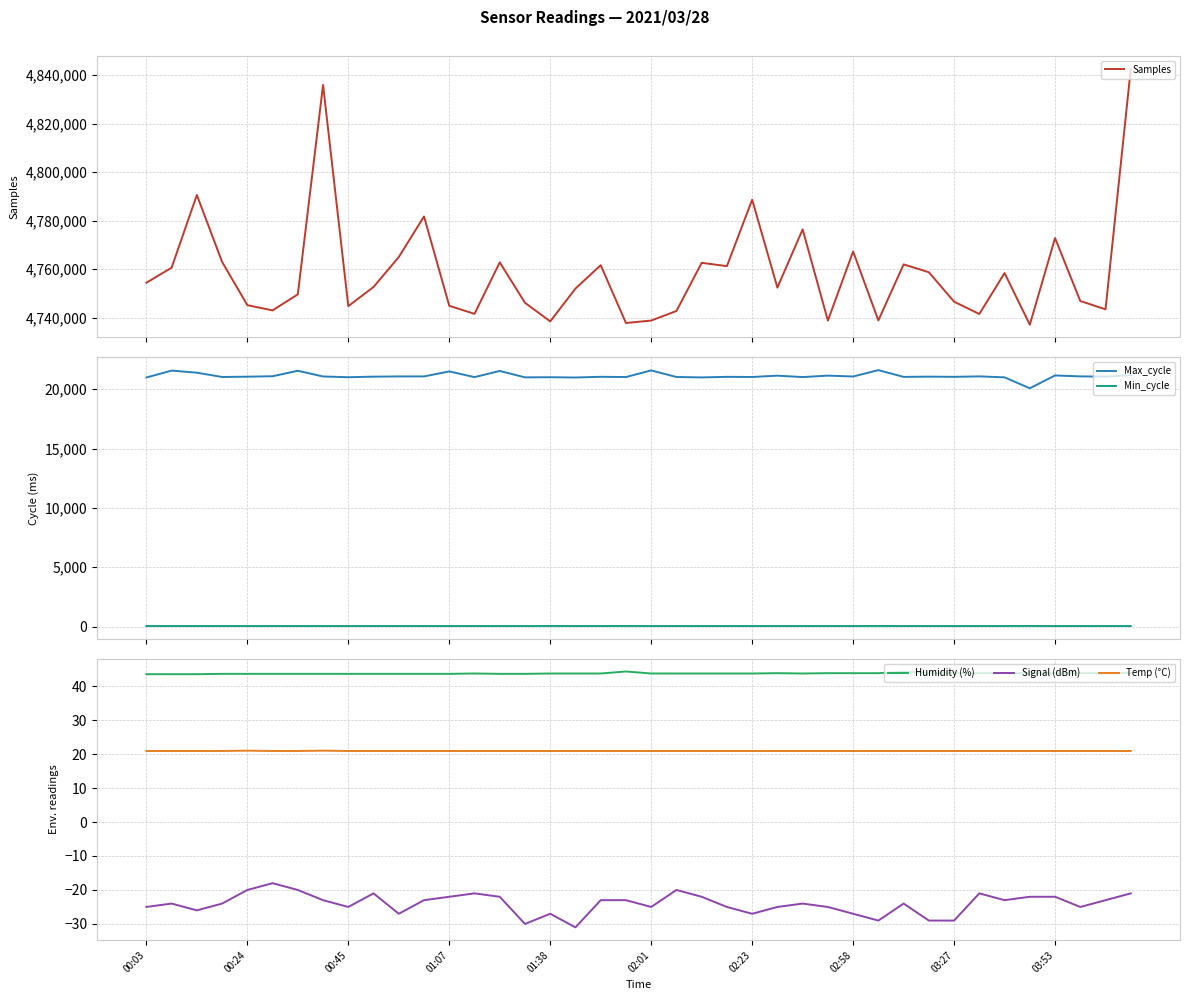

True or false: Min_cycle and Samples cross at least once.

False